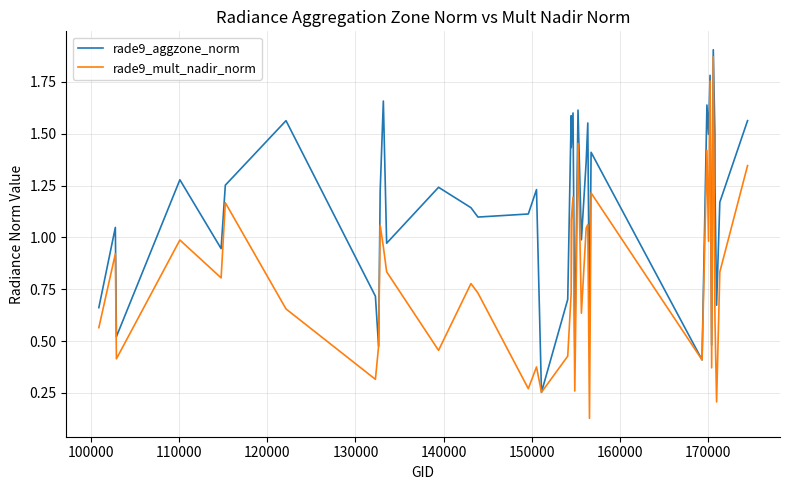

Which series has the largest total across all categories?

rade9_aggzone_norm